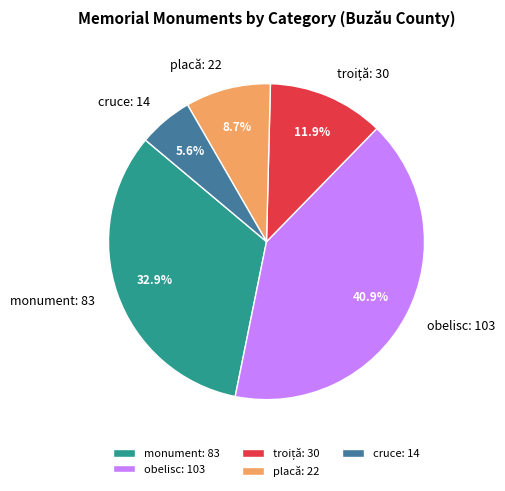

Is there any slice that represents more than half of the pie?

No